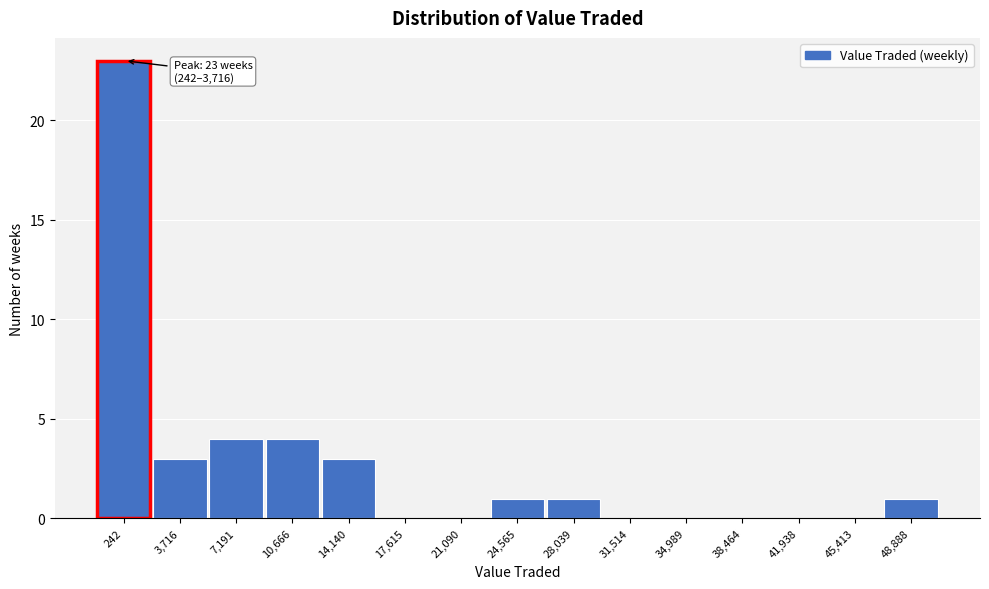

Reading left to right, list all the values displayed in this chart.

242=23	3,716=3	7,191=4	10,666=4	14,140=3	17,615=0	21,090=0	24,565=1	28,039=1	31,514=0	34,989=0	38,464=0	41,938=0	45,413=0	48,888=1